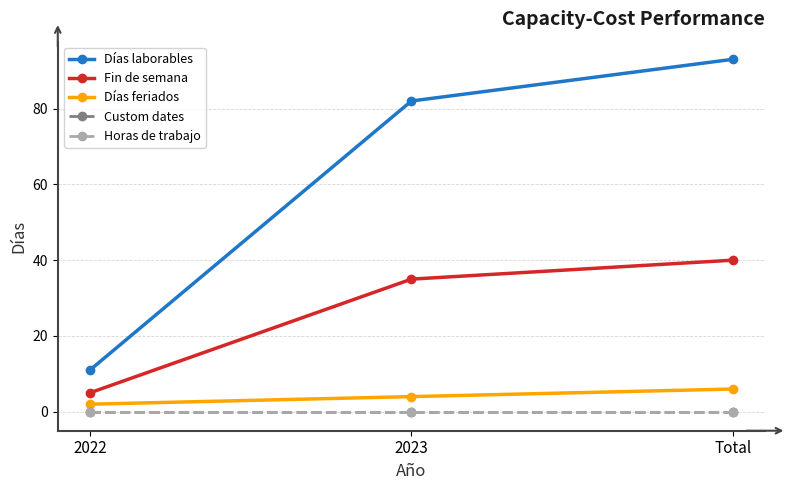

Does the chart display data point markers on the line(s)?

Yes